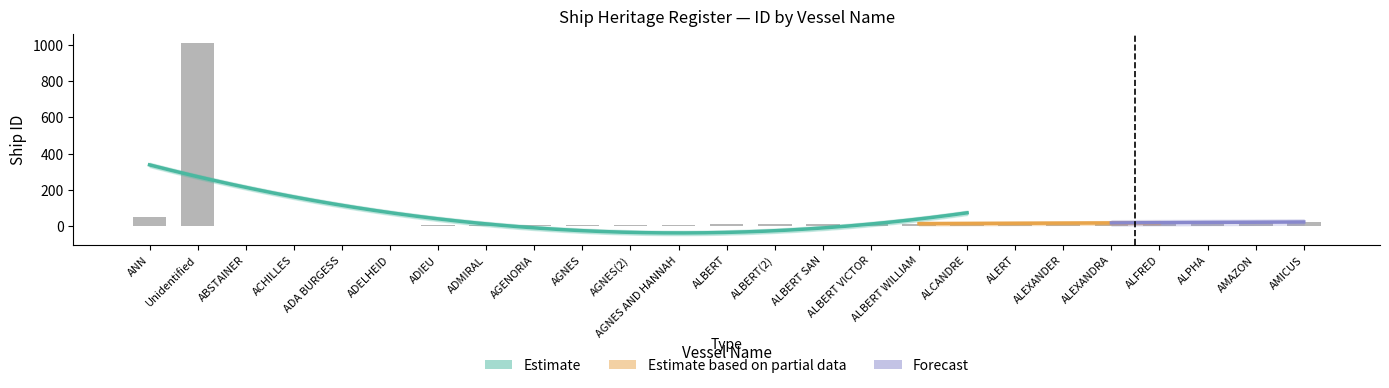

True or false: the data shows 7 at AGENORIA.

True